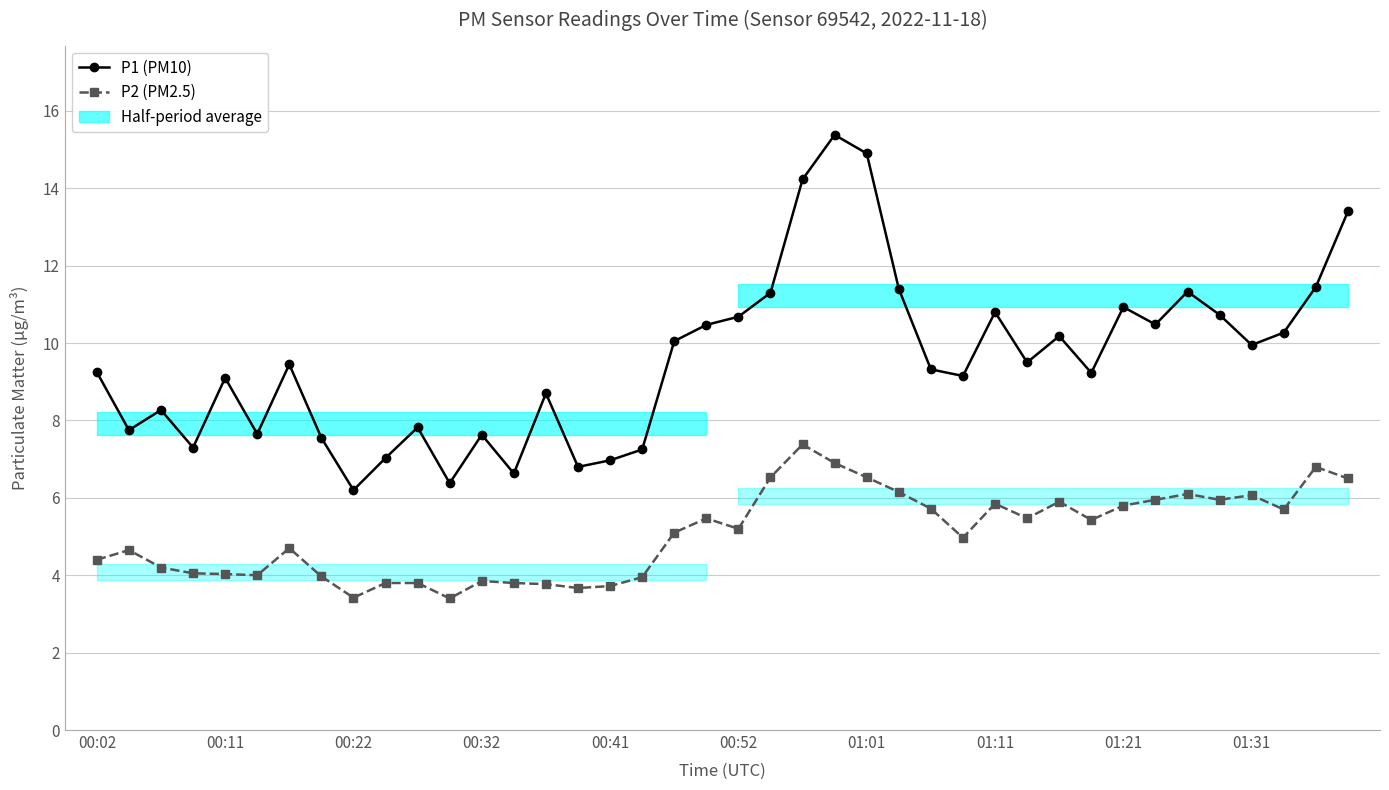

How many interior local peaks does the P2 (PM2.5) series have?

10